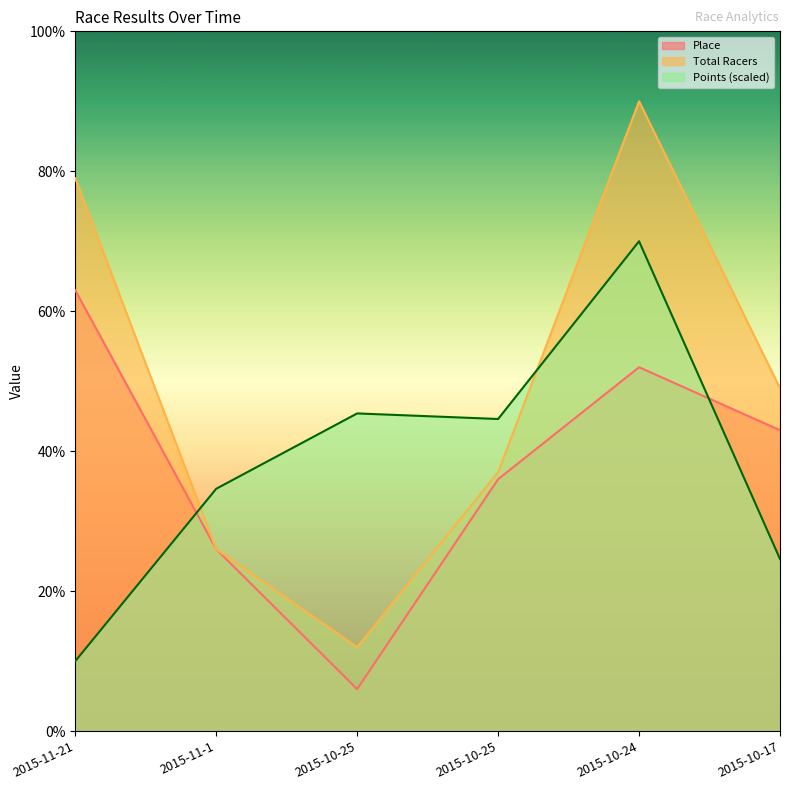

At how many categories does at least one series exceed 11?

6